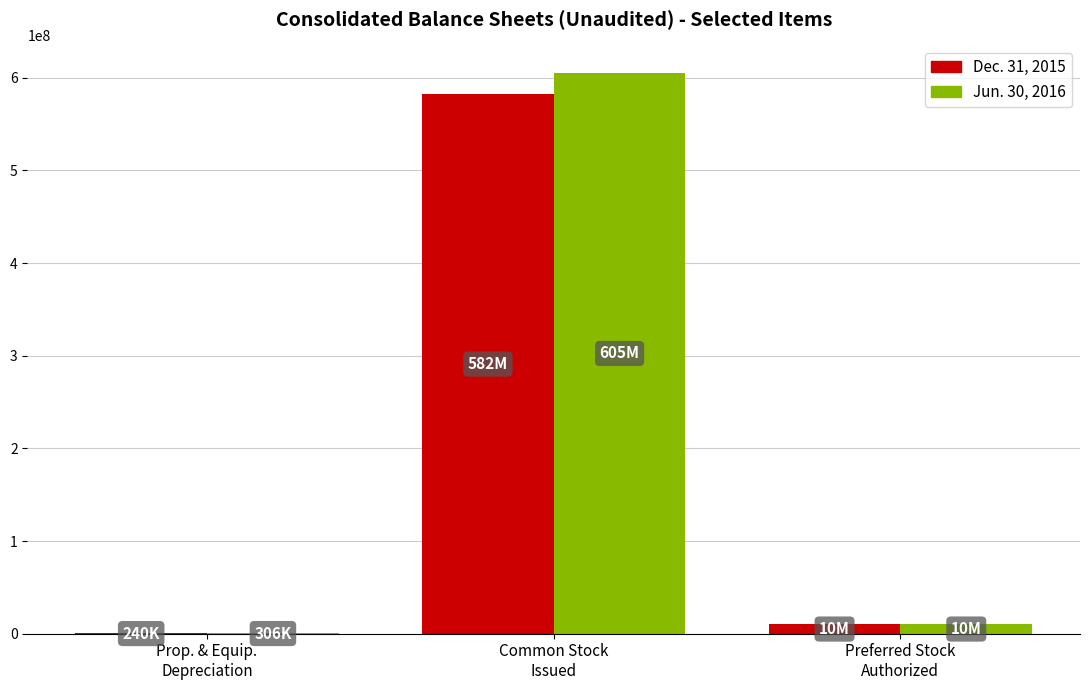

How many categories are shown in the chart?

3